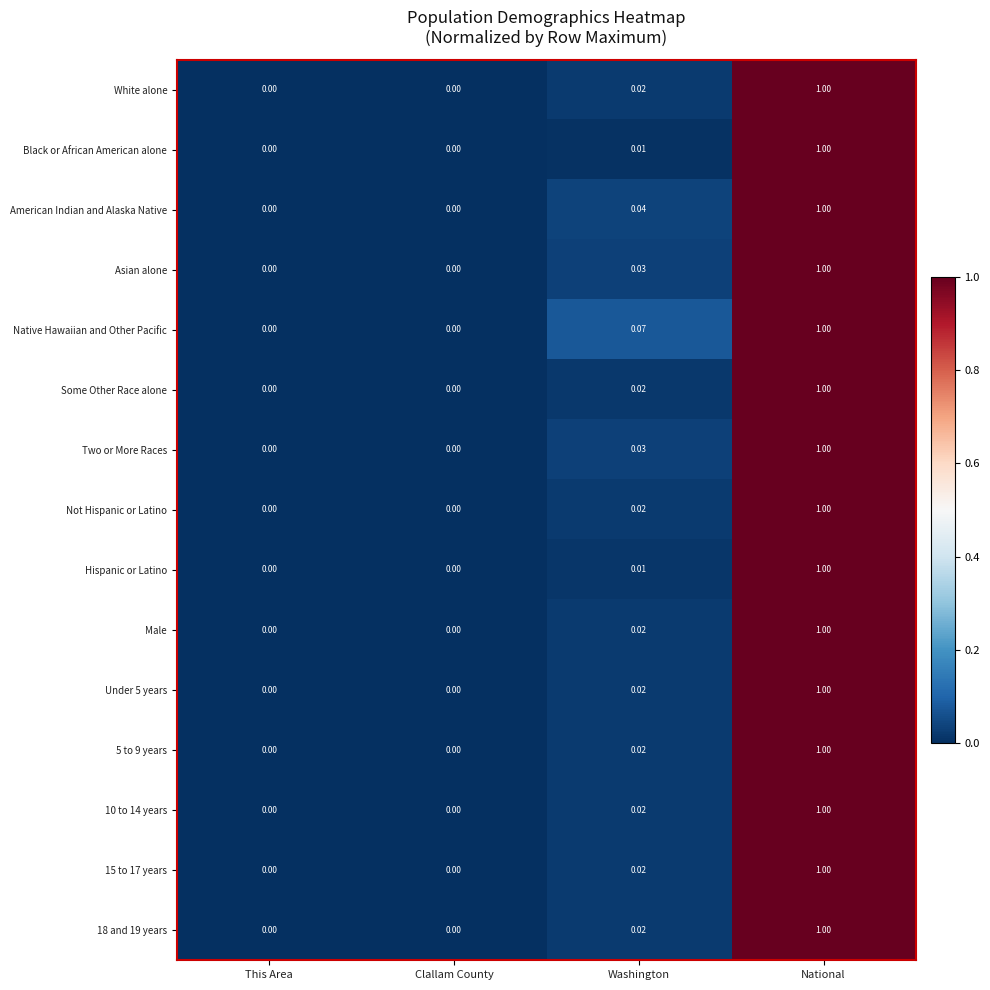

How many data points does each series have?

4